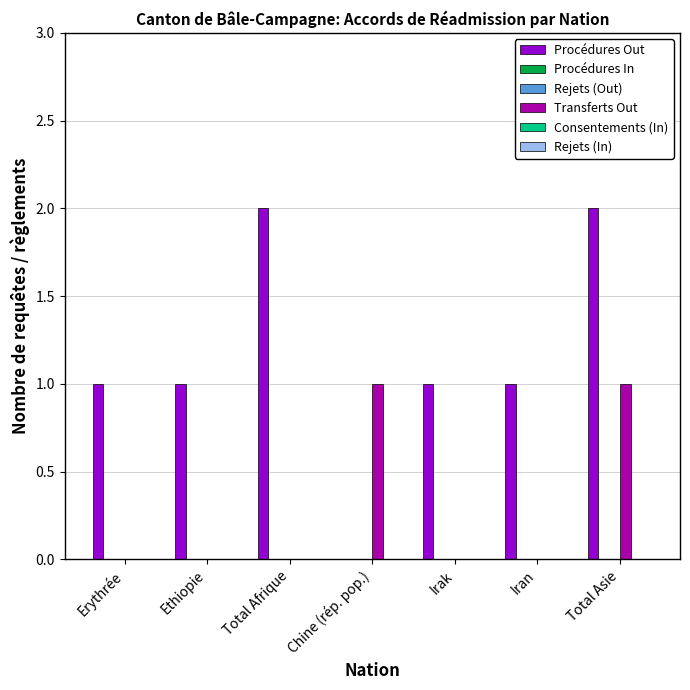

What position from the right is Ethiopie?

6